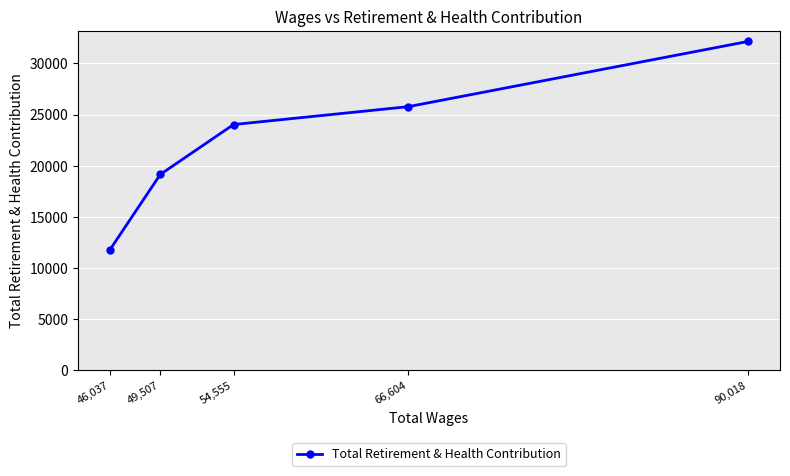

Is this an area chart (filled region under the line)?

No